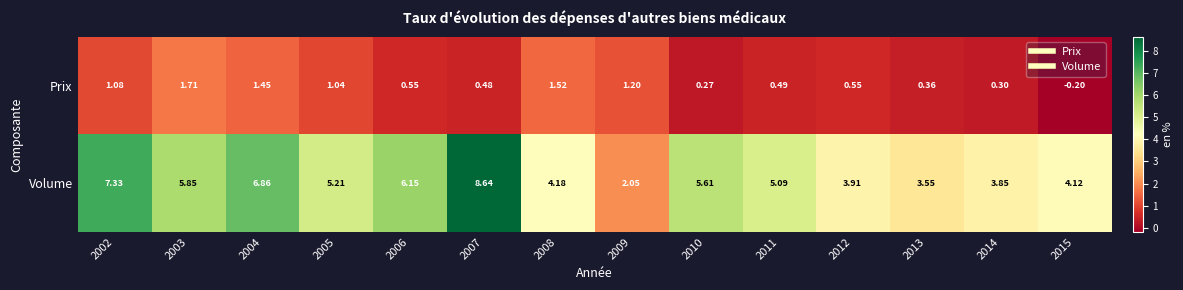

At how many categories does at least one series exceed 6?

4